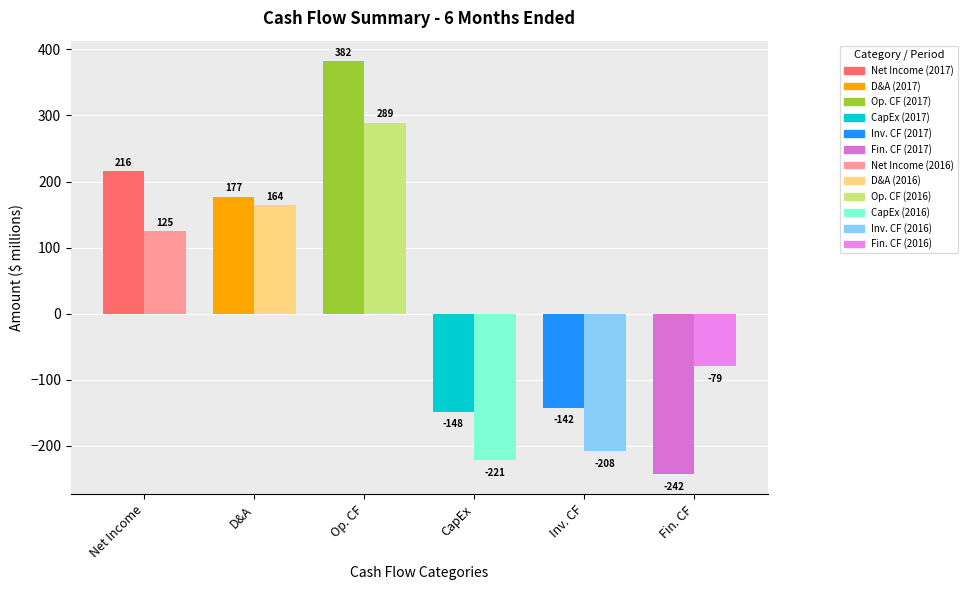

Reading left to right, list all the values displayed in this chart.

Net income: 216	125
Depreciation and amortization: 177	164
Net cash provided by operating activities: 382	289
Capital expenditures: -148	-221
Net cash used in investing activities: -142	-208
Net cash used in financing activities: -242	-79